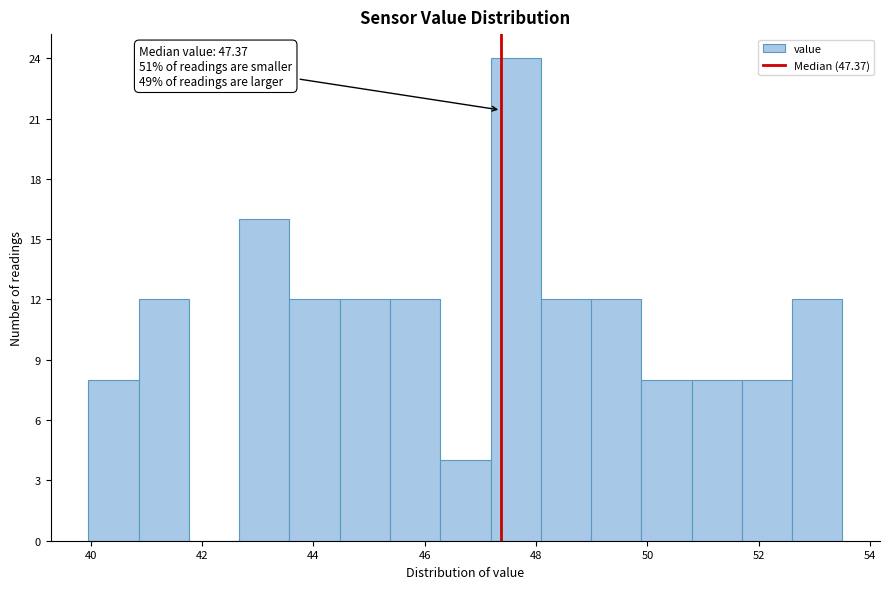

Over which range of the x-axis is the bar tallest?

47.2 to 48.0